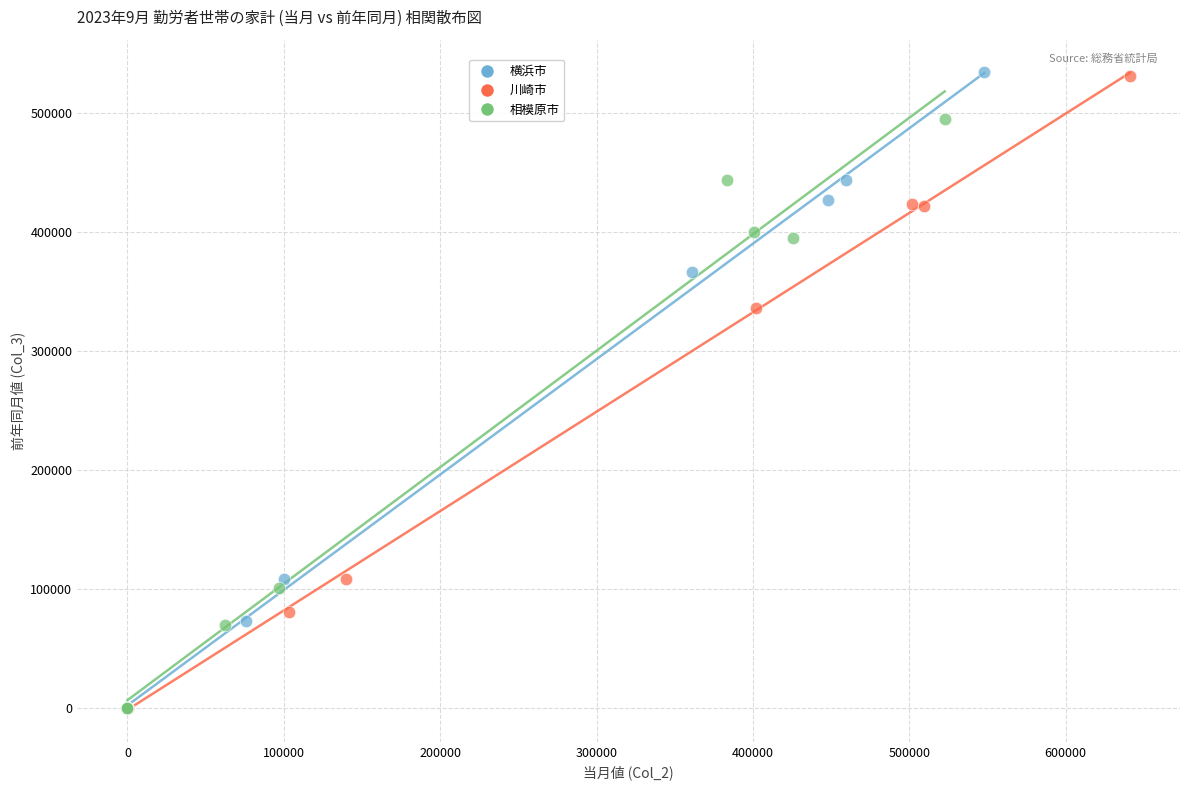

What are all the series names shown in the legend?

横浜市, 川崎市, 相模原市